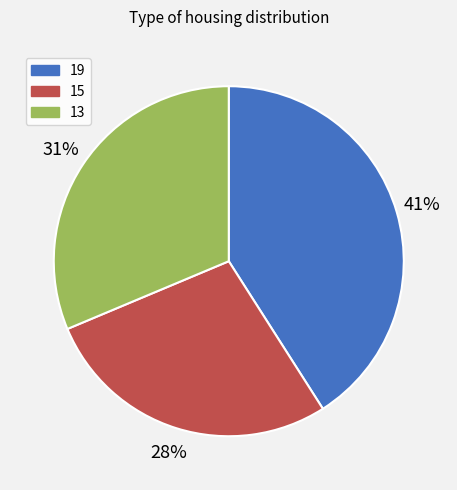

To the nearest percent, what is the combined percentage of 13 and 15?

59%